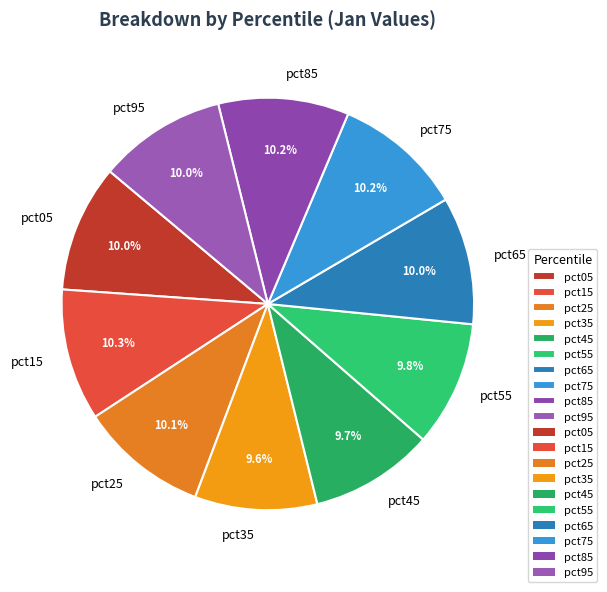

To the nearest percent, what percentage of the pie is pct65?

10%